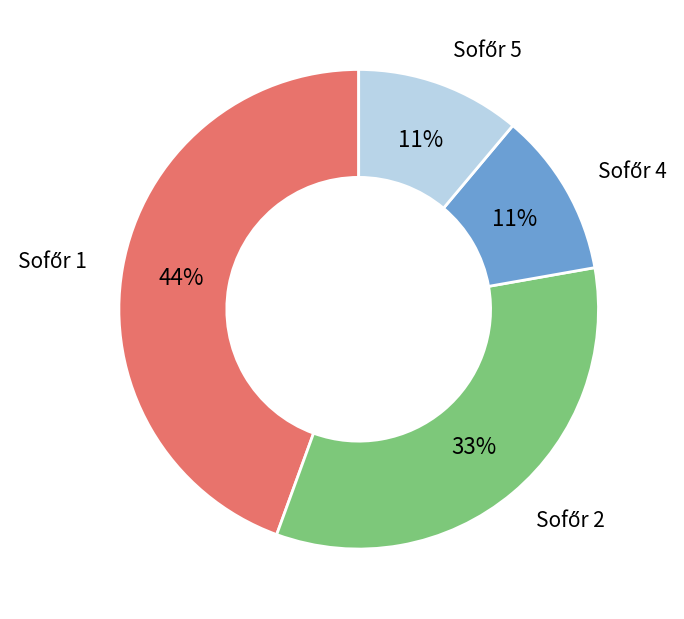

To the nearest percent, what is the average slice percentage?

25%